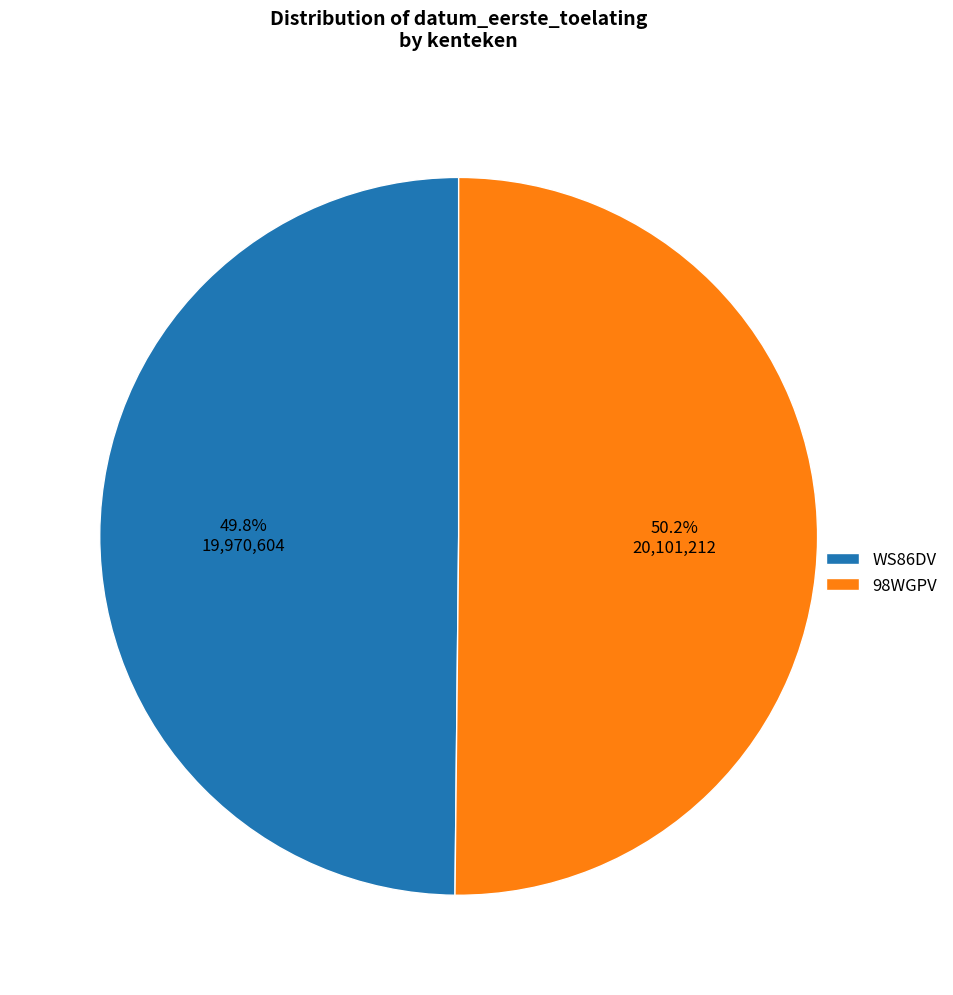

What percentage is NOT represented by WS86DV?

50.2%